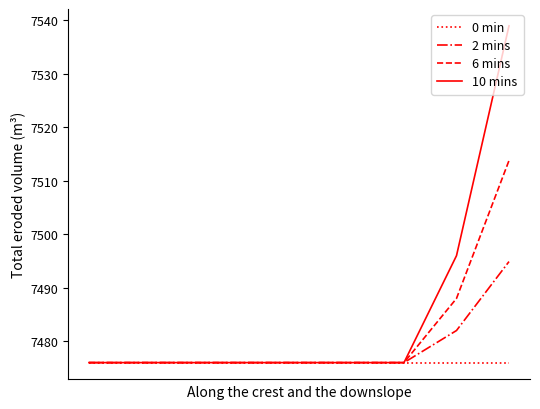

What is the maximum value for 0 min?

7476.0